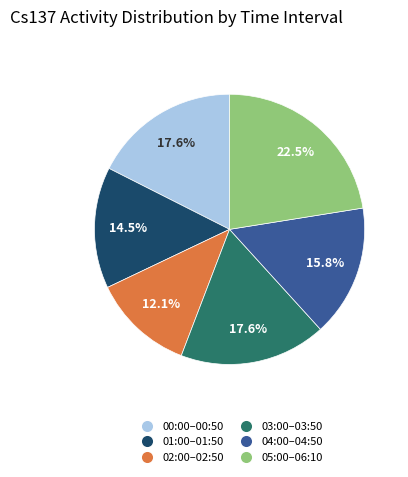

How much of the chart is everything except 01:00–01:50?

85.5%